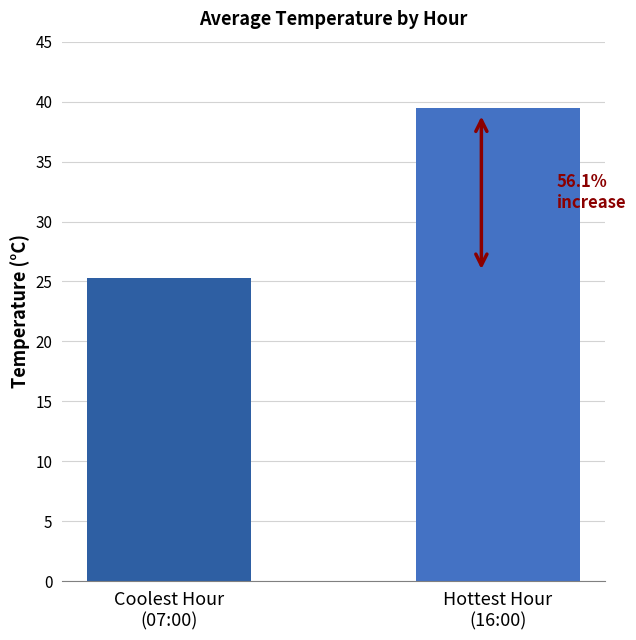

True or false: the data shows 39.5 at Hottest Hour
(16:00).

True